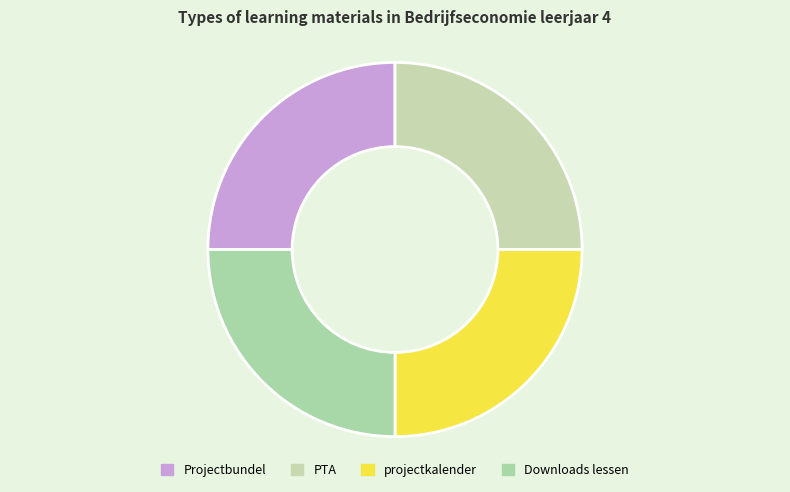

What is the smallest slice in the pie chart?

PTA